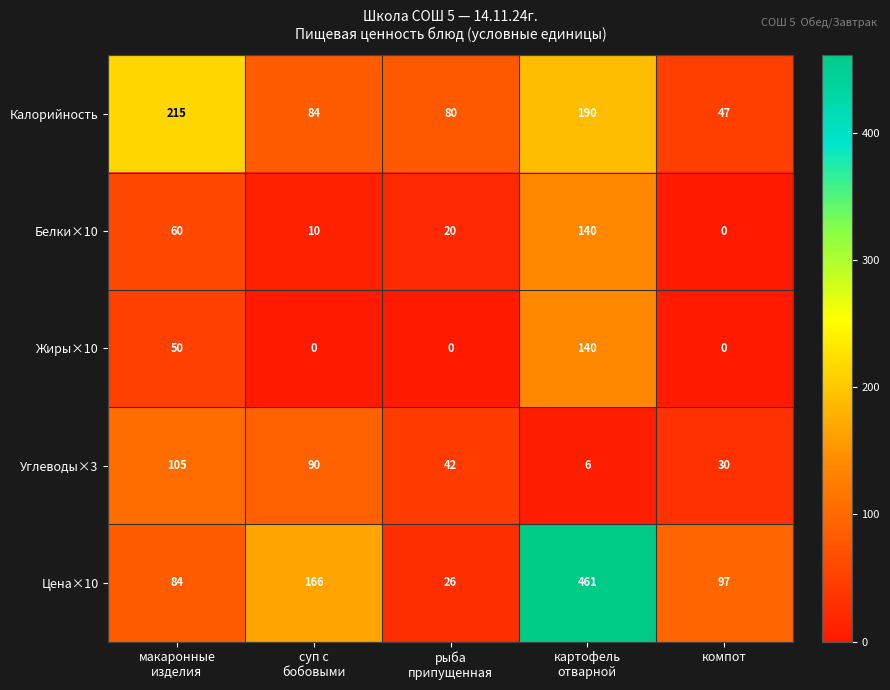

Reading left to right, what are all the values shown in this chart?

Калорийность: 215	84	80	190	47
Белки×10: 60	10	20	140	0
Жиры×10: 50	0	0	140	0
Углеводы×3: 105	90	42	6	30
Цена×10: 84	166	26	461	97